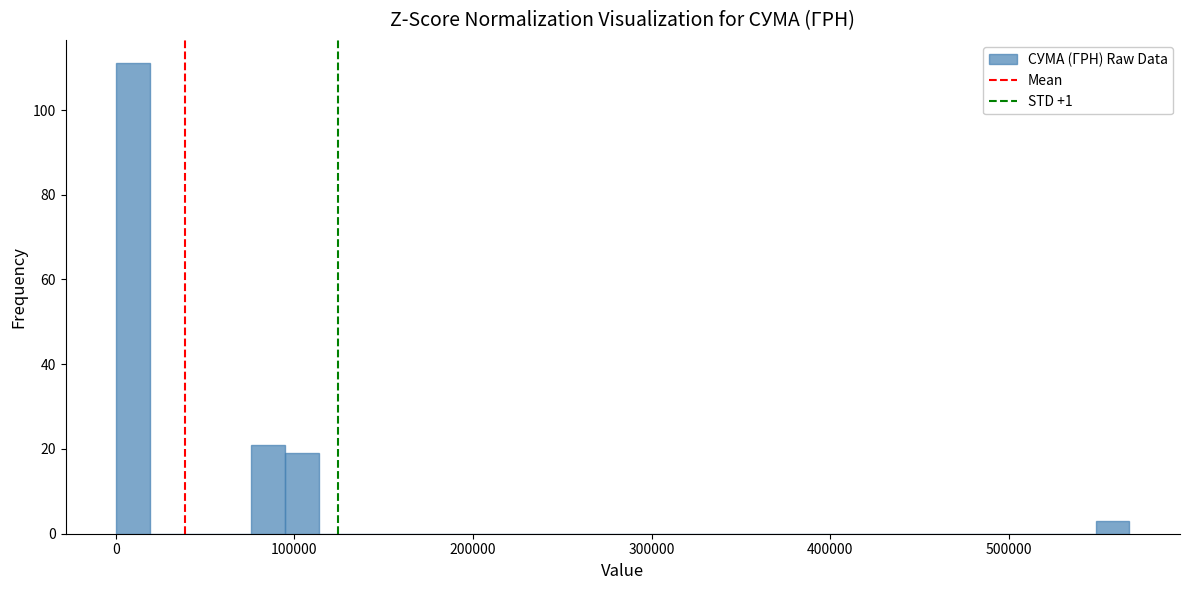

Read against the x-axis, roughly where is the centre of the tallest bar?

10000